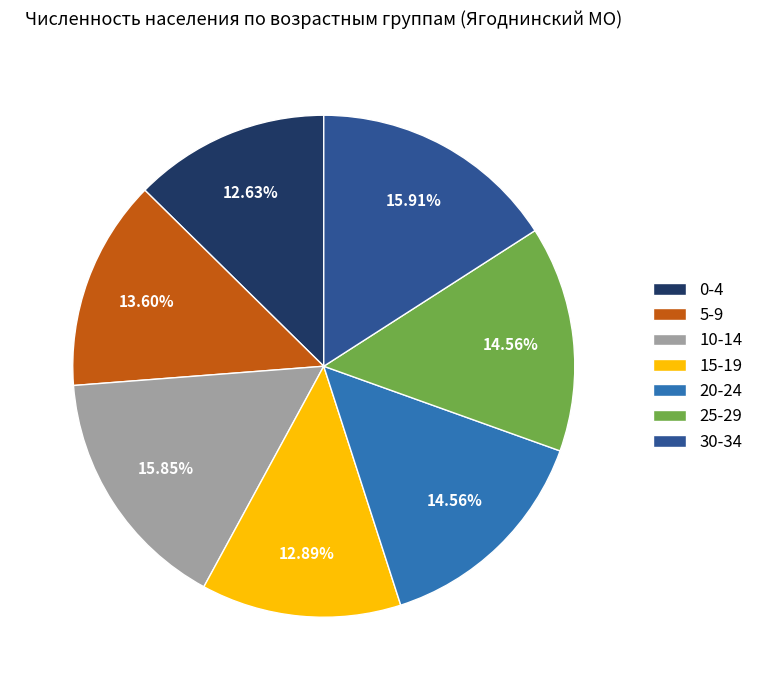

Approximately how many times larger is the value at 10-14 compared to 5-9?

1.2